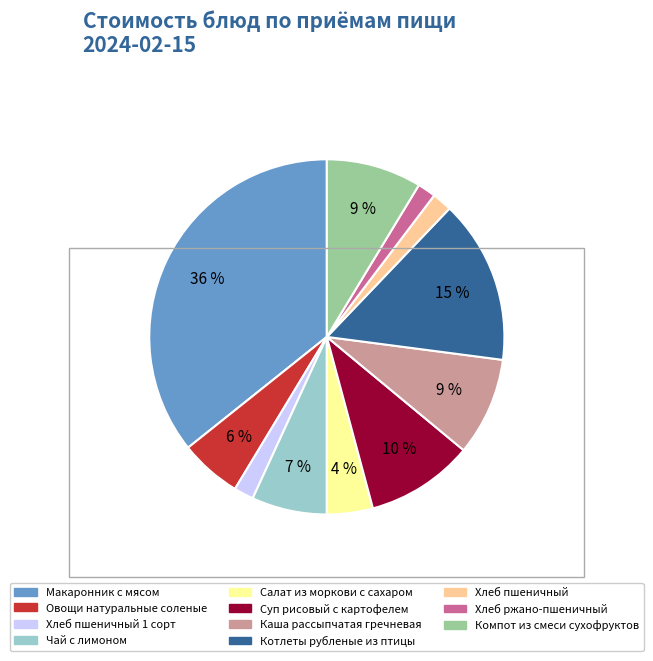

To the nearest percent, what is the average slice percentage?

9%